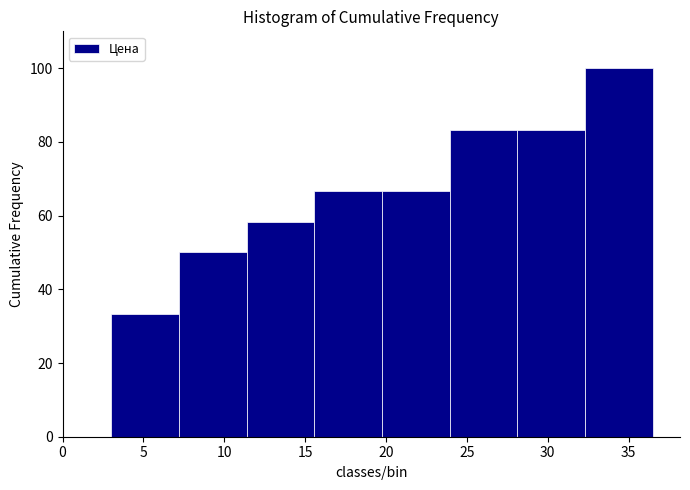

How tall is the bar that spans 3.0 to 7.0 on the x-axis? Neither the bar edges nor the heights are printed on the chart, so give them approximately, as read against the axes.

34